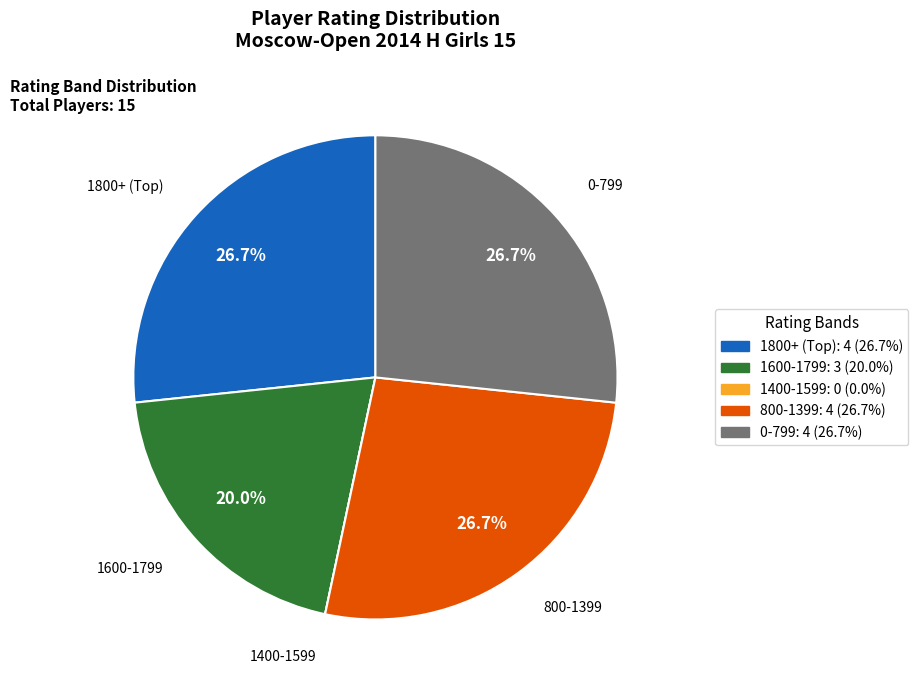

Is there any slice that represents more than half of the pie?

No